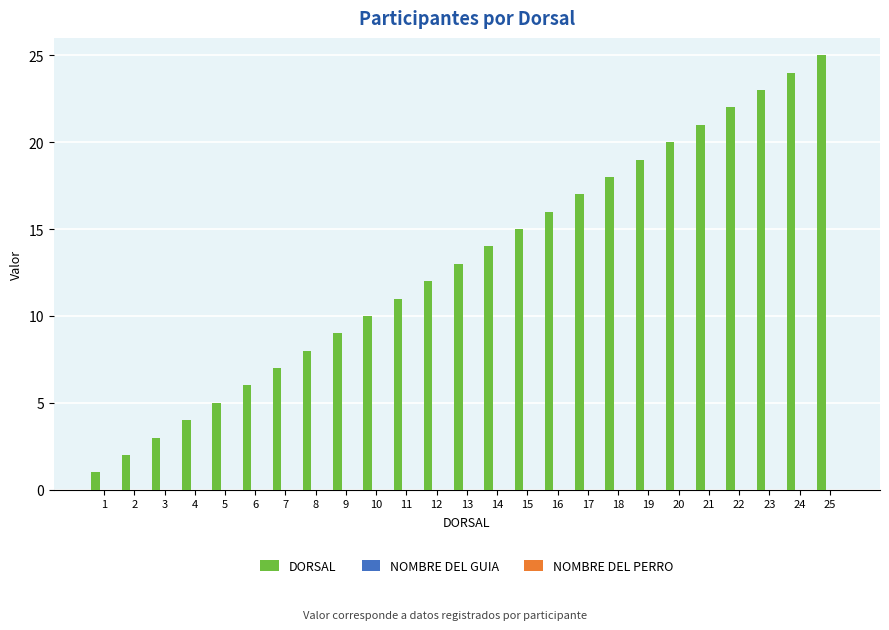

What is the sum of all values?

325